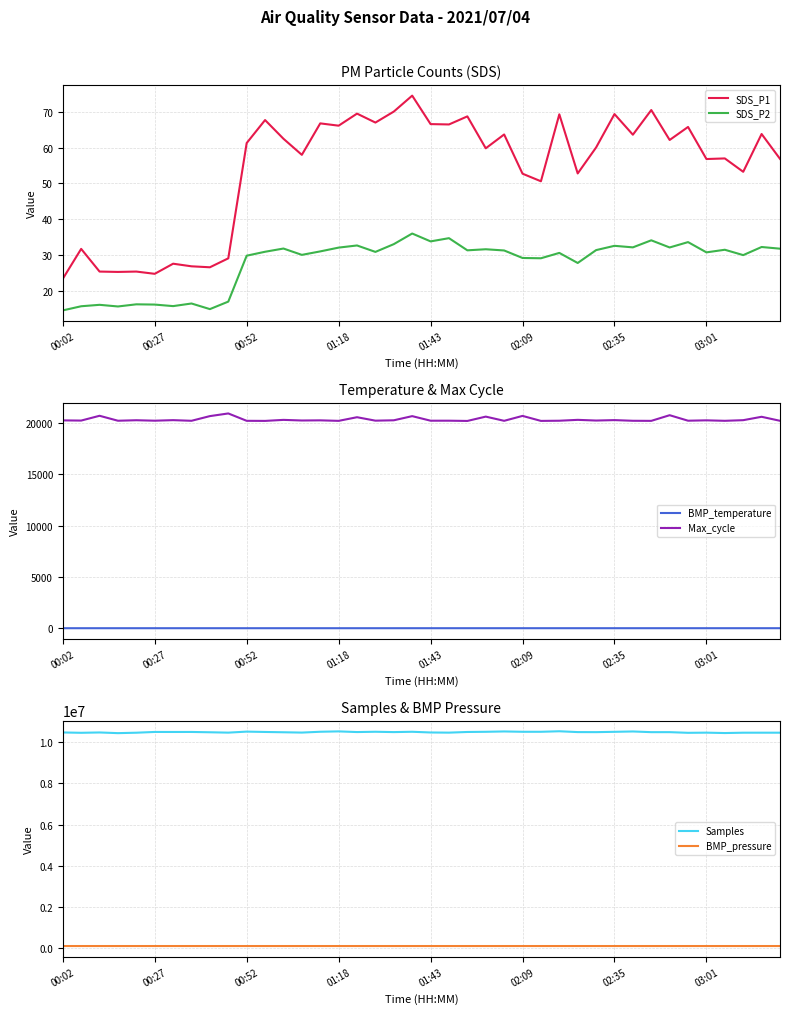

In BMP_pressure, how many points are higher than both neighbors (excluding endpoints)?

11